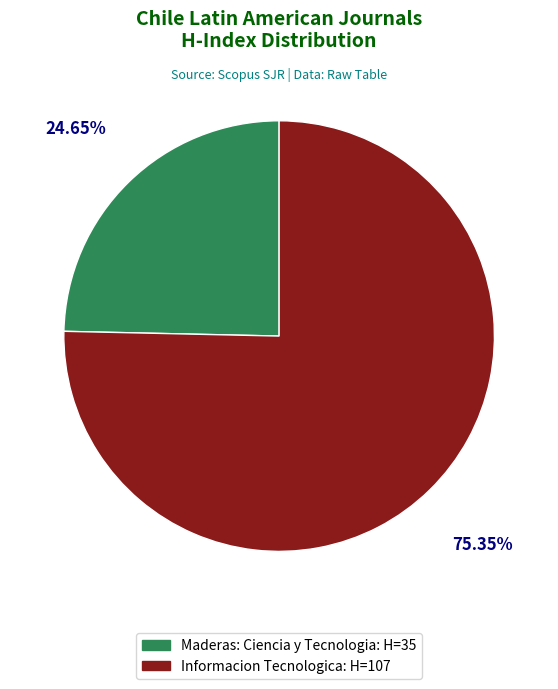

Is there any slice that represents more than half of the pie?

Yes